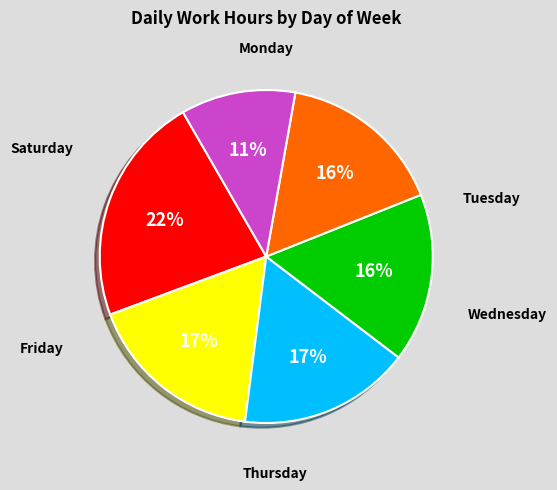

To the nearest percent, what is the difference between the largest and smallest slice percentages?

11%